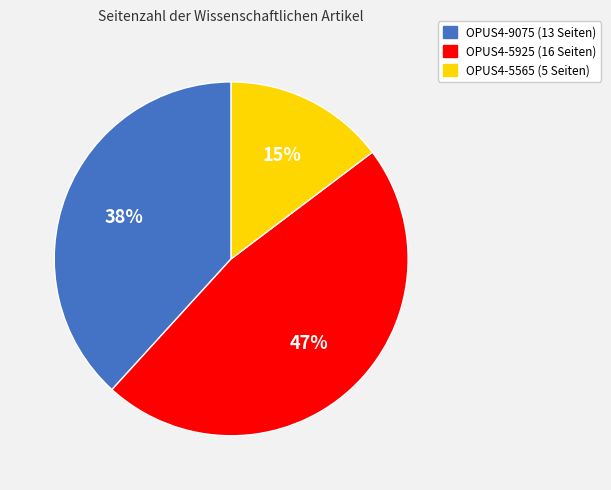

To the nearest percent, what is the average slice percentage?

33%